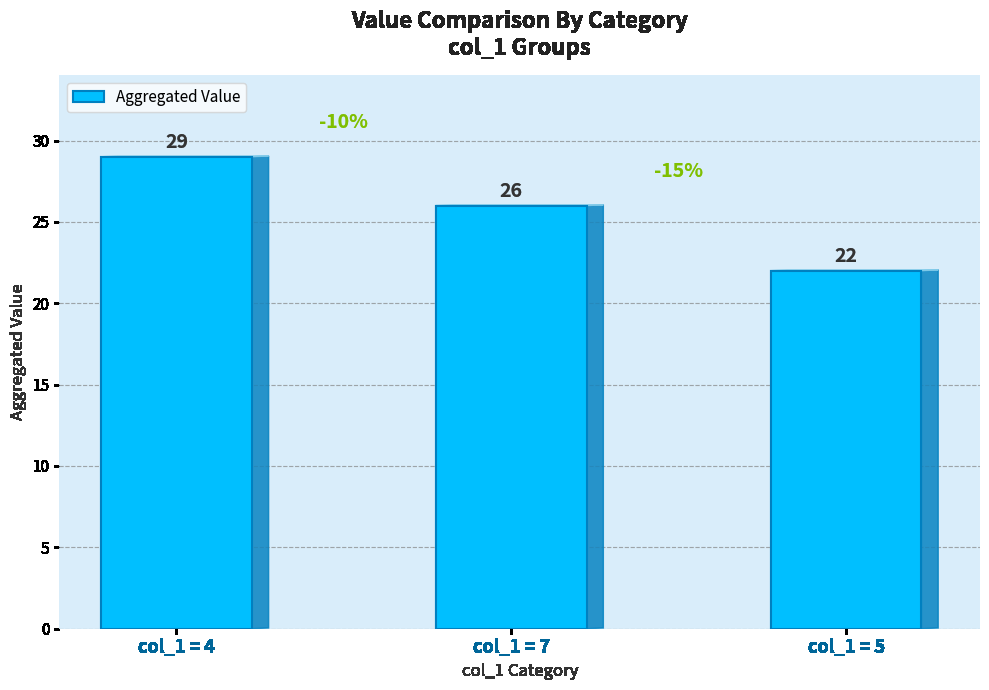

What is the ratio of the value at col_1 = 4 to the value at col_1 = 5?

1.3